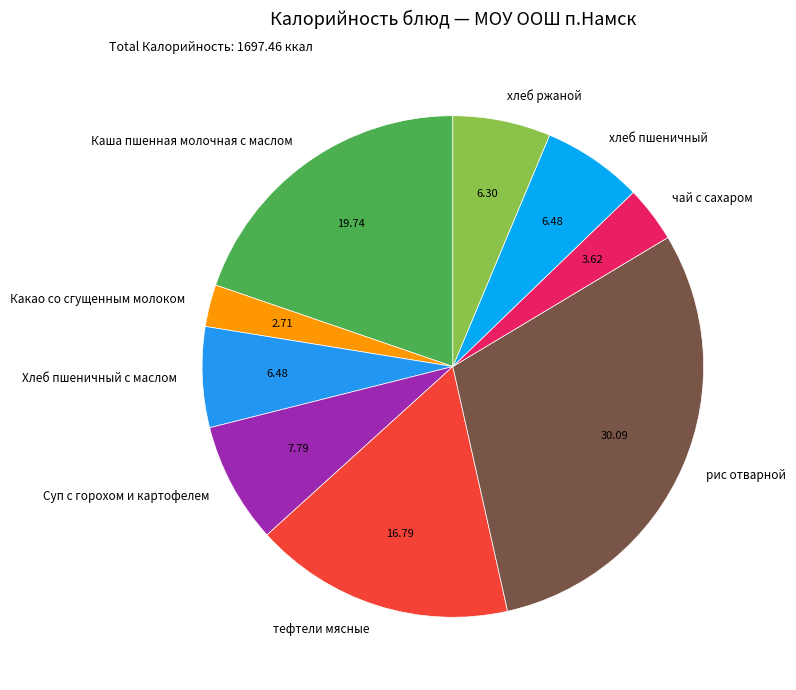

Between хлеб пшеничный and чай с сахаром, which is larger?

хлеб пшеничный